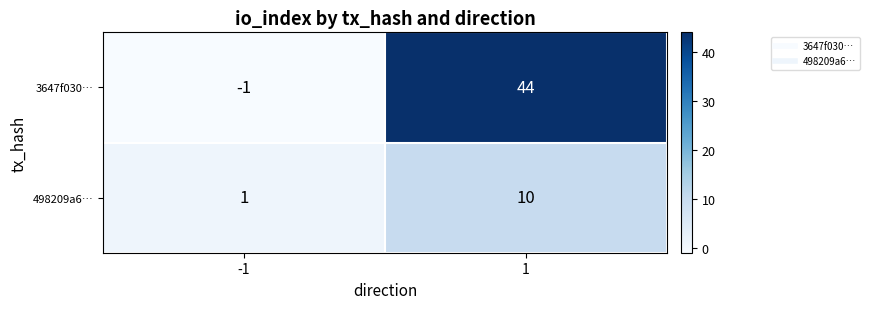

The 498209a6… series shows 1 at -1. True or false?

True